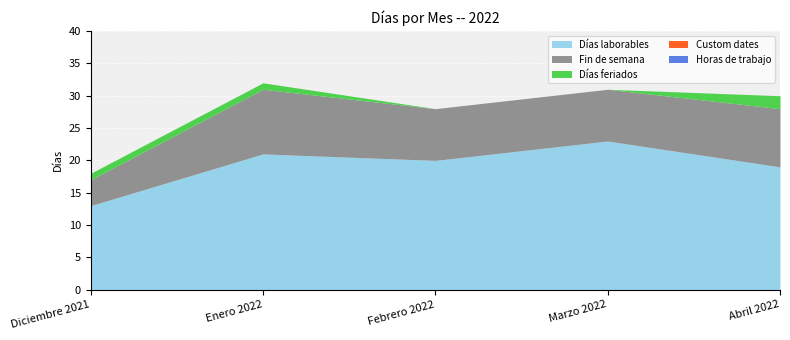

True or false: Horas de trabajo and Custom dates intersect in this chart.

False